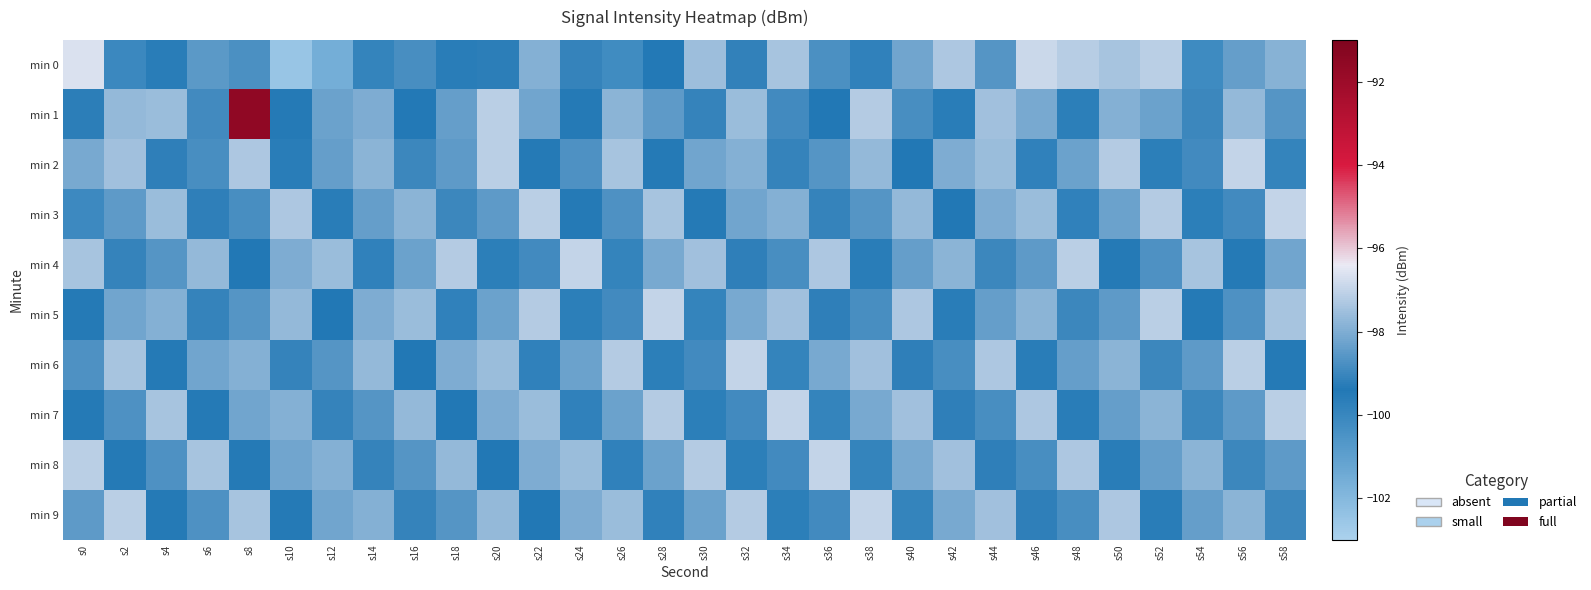

Reading right to left, what are all the values shown in this chart?

min 0: s58=-97.9	s56=-98.4	s54=-100.1	s52=-97.1	s50=-97.4	s48=-97.2	s46=-96.9	s44=-98.6	s42=-97.3	s40=-98.2	s38=-99.8	s36=-98.8	s34=-97.4	s32=-99.1	s30=-97.6	s28=-99.4	s26=-100.2	s24=-99.1	s22=-97.9	s20=-99.2	s18=-99.6	s16=-98.8	s14=-99.9	s12=-101.6	s10=-102.5	s8=-98.7	s6=-98.5	s4=-99.6	s2=-100.1	s0=-96.7
min 1: s58=-98.6	s56=-97.7	s54=-99.0	s52=-98.3	s50=-97.9	s48=-99.7	s46=-98.1	s44=-97.5	s42=-99.6	s40=-98.8	s38=-97.2	s36=-99.4	s34=-98.9	s32=-97.6	s30=-99.1	s28=-98.5	s26=-97.8	s24=-99.3	s22=-98.2	s20=-97.1	s18=-98.4	s16=-99.5	s14=-98.0	s12=-98.3	s10=-99.3	s8=-91.6	s6=-98.9	s4=-97.6	s2=-97.7	s0=-99.2
min 2: s58=-99.9	s56=-97.0	s54=-98.9	s52=-99.7	s50=-97.2	s48=-98.3	s46=-99.8	s44=-97.6	s42=-98.0	s40=-99.4	s38=-97.7	s36=-98.6	s34=-99.1	s32=-97.9	s30=-98.2	s28=-99.5	s26=-97.4	s24=-98.7	s22=-99.3	s20=-97.1	s18=-98.5	s16=-99.0	s14=-97.8	s12=-98.4	s10=-99.6	s8=-97.3	s6=-98.8	s4=-99.2	s2=-97.5	s0=-98.1
min 3: s58=-97.0	s56=-98.9	s54=-99.7	s52=-97.2	s50=-98.3	s48=-99.8	s46=-97.6	s44=-98.0	s42=-99.4	s40=-97.7	s38=-98.6	s36=-99.1	s34=-97.9	s32=-98.2	s30=-99.5	s28=-97.4	s26=-98.7	s24=-99.3	s22=-97.1	s20=-98.5	s18=-99.0	s16=-97.8	s14=-98.4	s12=-99.6	s10=-97.3	s8=-98.8	s6=-99.2	s4=-97.6	s2=-98.5	s0=-100.1
min 4: s58=-98.2	s56=-99.5	s54=-97.4	s52=-98.7	s50=-99.3	s48=-97.1	s46=-98.5	s44=-99.0	s42=-97.8	s40=-98.4	s38=-99.6	s36=-97.3	s34=-98.8	s32=-99.2	s30=-97.5	s28=-98.1	s26=-99.9	s24=-97.0	s22=-98.9	s20=-99.7	s18=-97.2	s16=-98.3	s14=-99.8	s12=-97.6	s10=-98.0	s8=-99.4	s6=-97.7	s4=-98.6	s2=-99.1	s0=-97.4
min 5: s58=-97.4	s56=-98.7	s54=-99.3	s52=-97.1	s50=-98.5	s48=-99.0	s46=-97.8	s44=-98.4	s42=-99.6	s40=-97.3	s38=-98.8	s36=-99.2	s34=-97.5	s32=-98.1	s30=-99.9	s28=-97.0	s26=-98.9	s24=-99.7	s22=-97.2	s20=-98.3	s18=-99.8	s16=-97.6	s14=-98.0	s12=-99.4	s10=-97.7	s8=-98.6	s6=-99.1	s4=-97.9	s2=-98.2	s0=-99.5
min 6: s58=-99.3	s56=-97.1	s54=-98.5	s52=-99.0	s50=-97.8	s48=-98.4	s46=-99.6	s44=-97.3	s42=-98.8	s40=-99.2	s38=-97.5	s36=-98.1	s34=-99.9	s32=-97.0	s30=-98.9	s28=-99.7	s26=-97.2	s24=-98.3	s22=-99.8	s20=-97.6	s18=-98.0	s16=-99.4	s14=-97.7	s12=-98.6	s10=-99.1	s8=-97.9	s6=-98.2	s4=-99.5	s2=-97.4	s0=-98.7
min 7: s58=-97.1	s56=-98.5	s54=-99.0	s52=-97.8	s50=-98.4	s48=-99.6	s46=-97.3	s44=-98.8	s42=-99.2	s40=-97.5	s38=-98.1	s36=-99.9	s34=-97.0	s32=-98.9	s30=-99.7	s28=-97.2	s26=-98.3	s24=-99.8	s22=-97.6	s20=-98.0	s18=-99.4	s16=-97.7	s14=-98.6	s12=-99.1	s10=-97.9	s8=-98.2	s6=-99.5	s4=-97.4	s2=-98.7	s0=-99.3
min 8: s58=-98.5	s56=-99.0	s54=-97.8	s52=-98.4	s50=-99.6	s48=-97.3	s46=-98.8	s44=-99.2	s42=-97.5	s40=-98.1	s38=-99.9	s36=-97.0	s34=-98.9	s32=-99.7	s30=-97.2	s28=-98.3	s26=-99.8	s24=-97.6	s22=-98.0	s20=-99.4	s18=-97.7	s16=-98.6	s14=-99.1	s12=-97.9	s10=-98.2	s8=-99.5	s6=-97.4	s4=-98.7	s2=-99.3	s0=-97.1
min 9: s58=-99.0	s56=-97.8	s54=-98.4	s52=-99.6	s50=-97.3	s48=-98.8	s46=-99.2	s44=-97.5	s42=-98.1	s40=-99.9	s38=-97.0	s36=-98.9	s34=-99.7	s32=-97.2	s30=-98.3	s28=-99.8	s26=-97.6	s24=-98.0	s22=-99.4	s20=-97.7	s18=-98.6	s16=-99.1	s14=-97.9	s12=-98.2	s10=-99.5	s8=-97.4	s6=-98.7	s4=-99.3	s2=-97.1	s0=-98.5